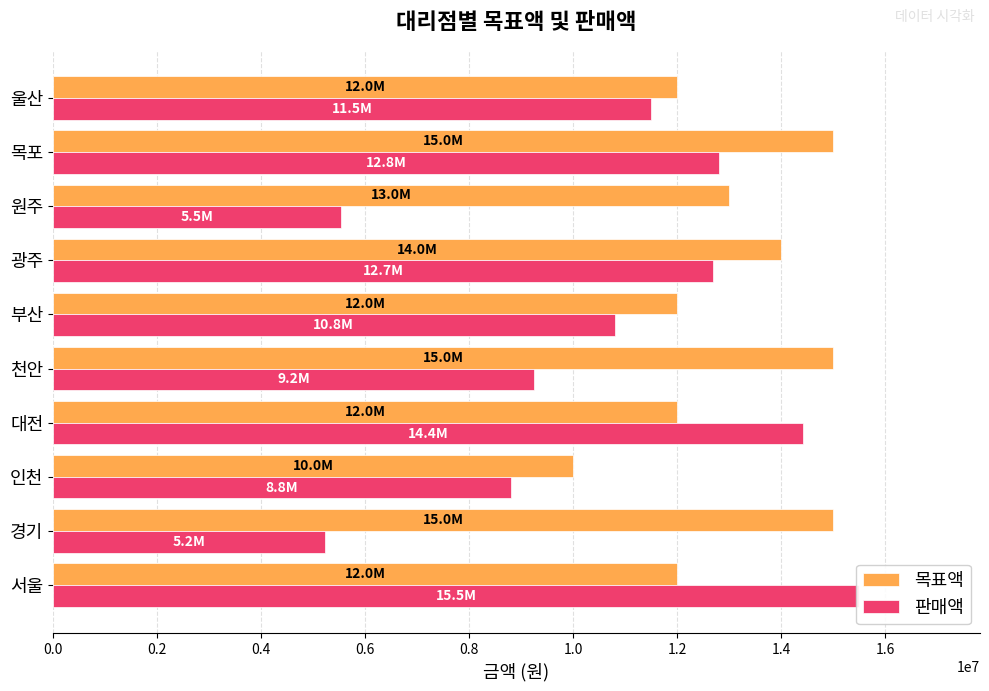

Which series changed the most between 목포 and 울산?

목표액